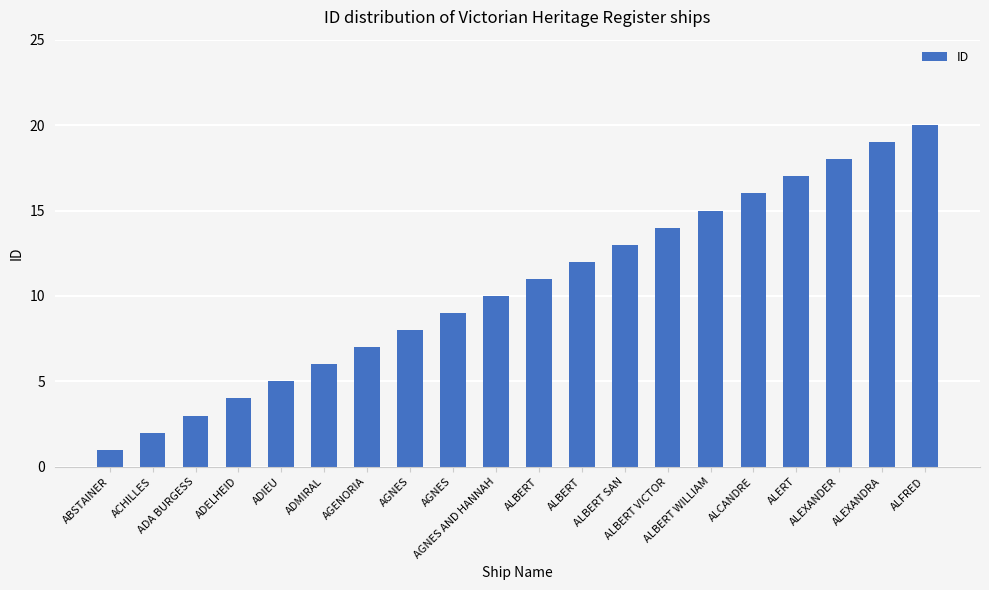

The chart shows a value of 23 at ALERT. True or false?

False